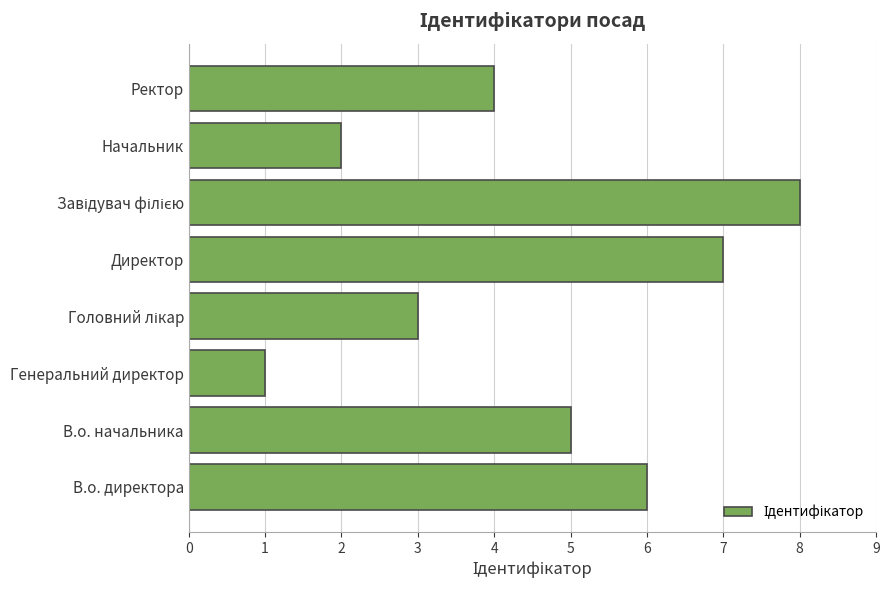

Reading bottom to top, extract all data points from this chart.

6	5	1	3	7	8	2	4